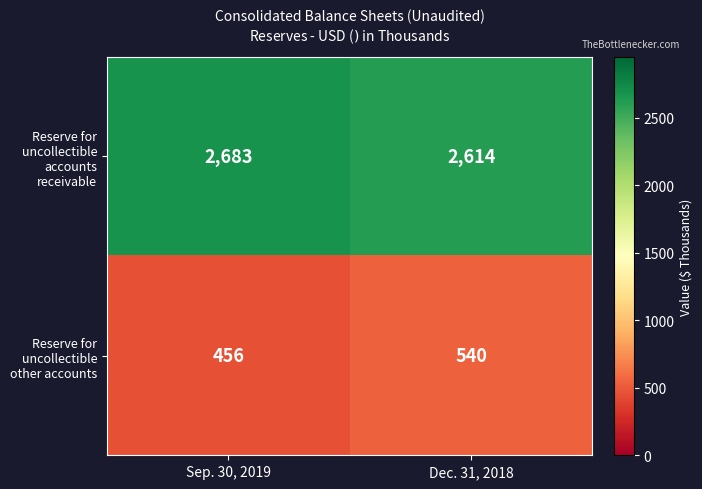

Which series has the largest total across all categories?

row_0